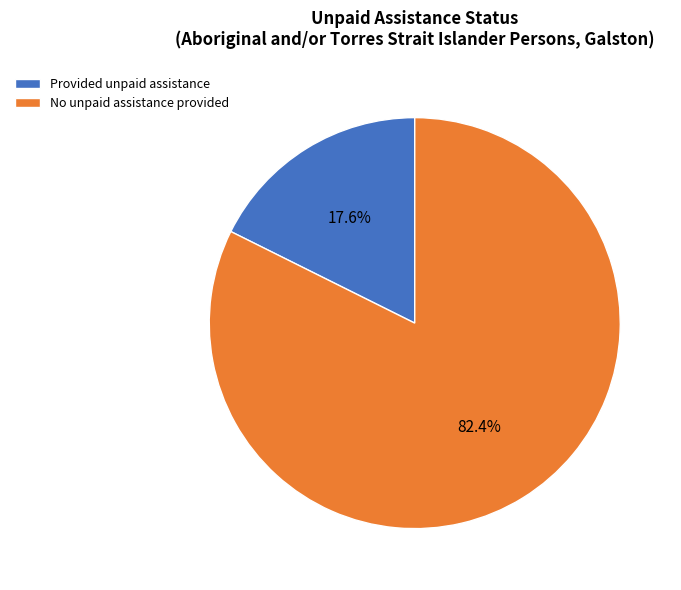

Does No unpaid assistance provided represent more than half of the total?

Yes